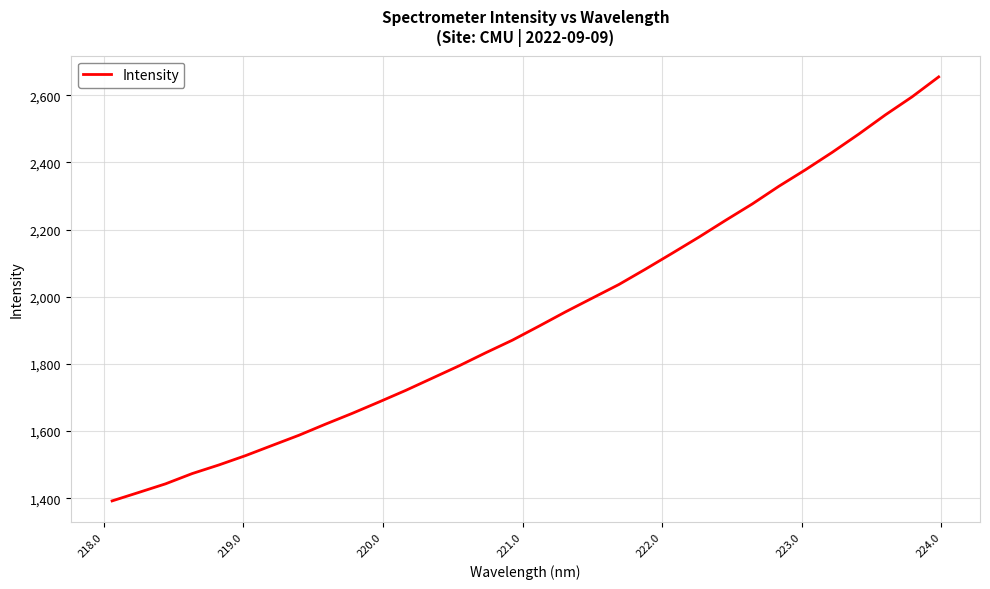

What is the difference between the maximum and minimum values?

1262.7